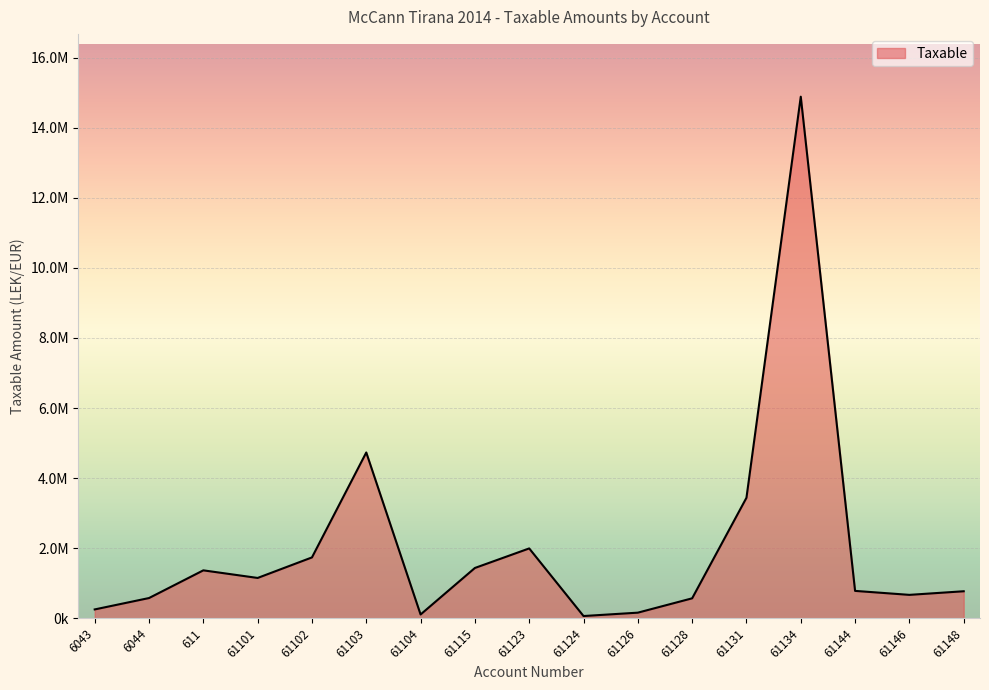

Is this an area chart (filled region under the line)?

Yes